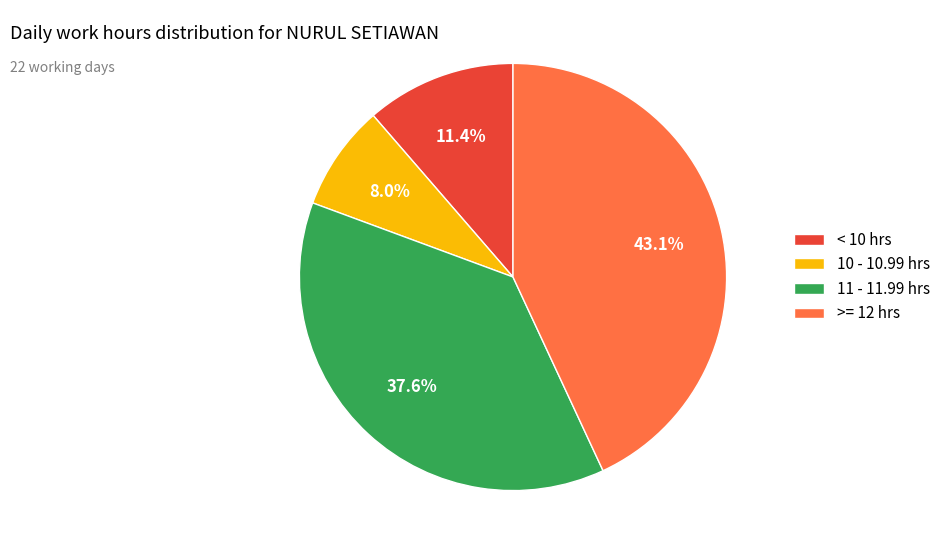

Which has a higher value, 11 - 11.99 hrs or >= 12 hrs?

>= 12 hrs